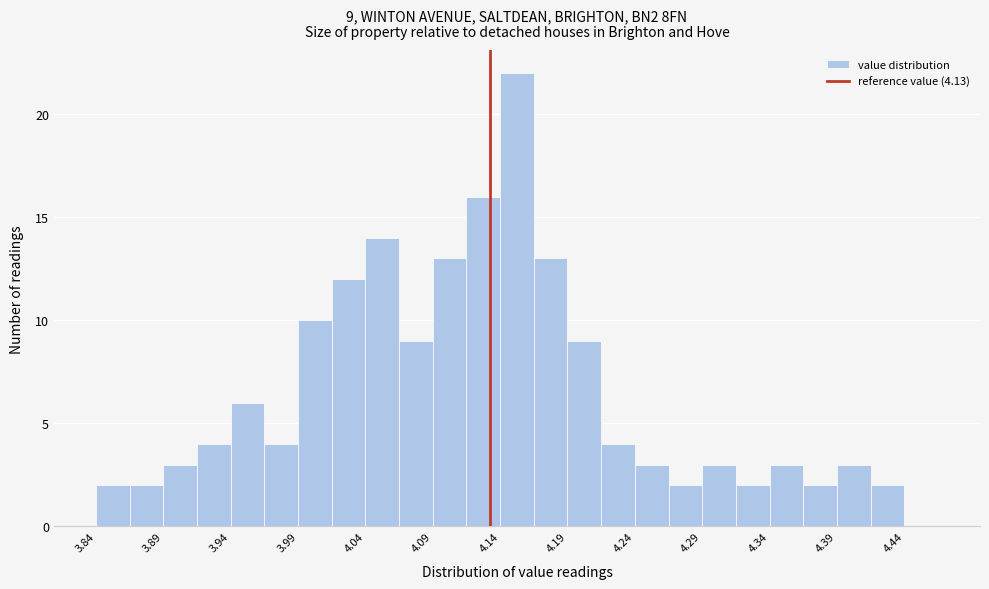

Which range on the x-axis has the tallest bar?

4.140 to 4.165